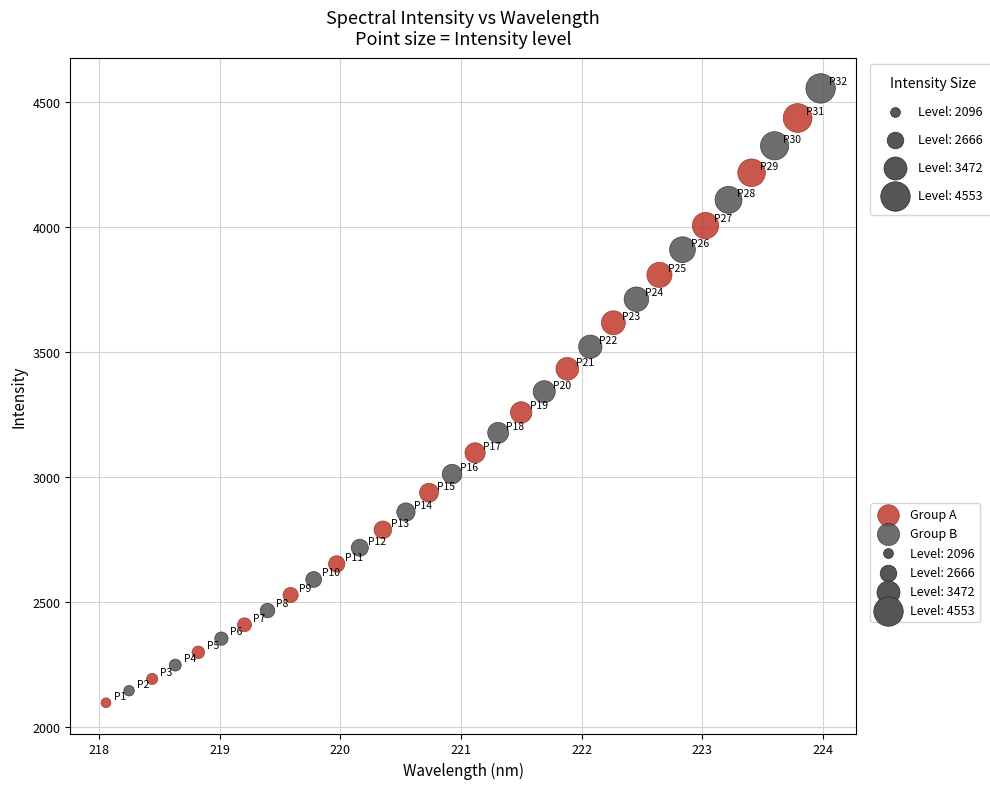

Which series has the widest spread of Y values?

Group B